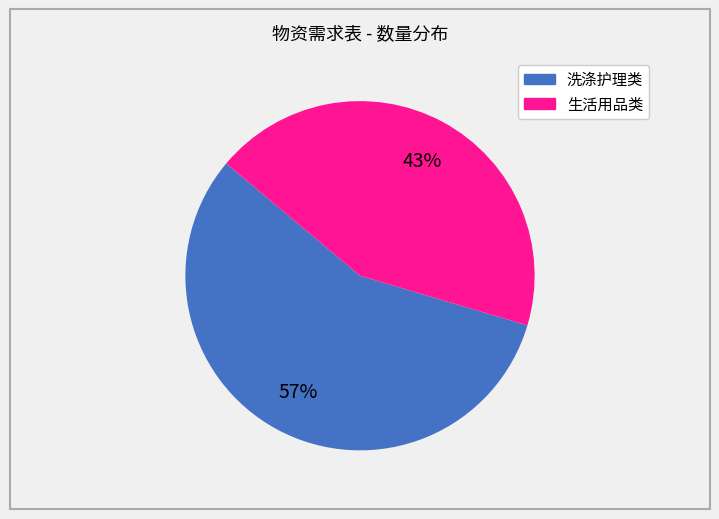

Is there a majority slice in this chart?

Yes